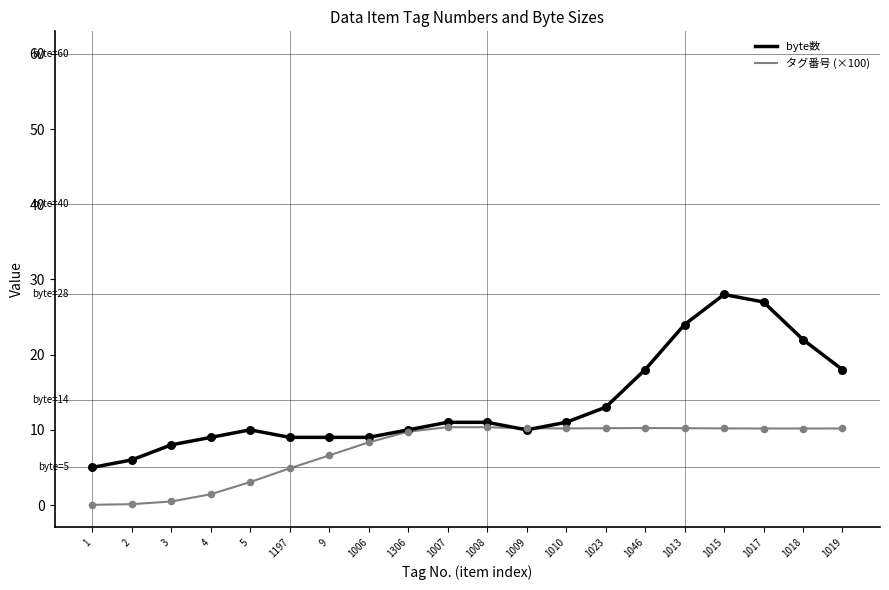

Is the value of byte数 at 1007 greater than the value of タグ番号 (×100) at 3?

Yes